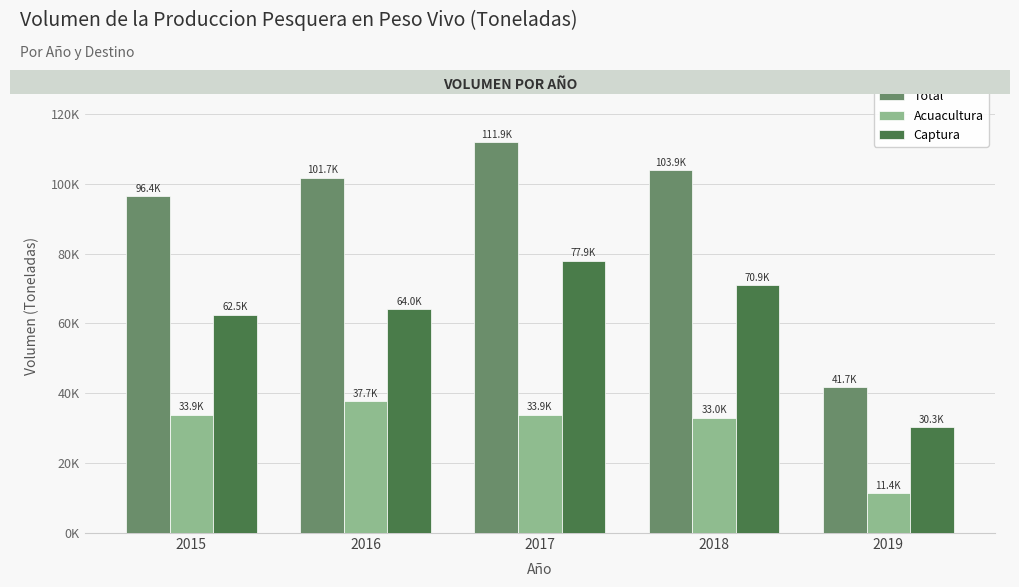

What are all the series names shown in the legend?

Total, Acuacultura, Captura